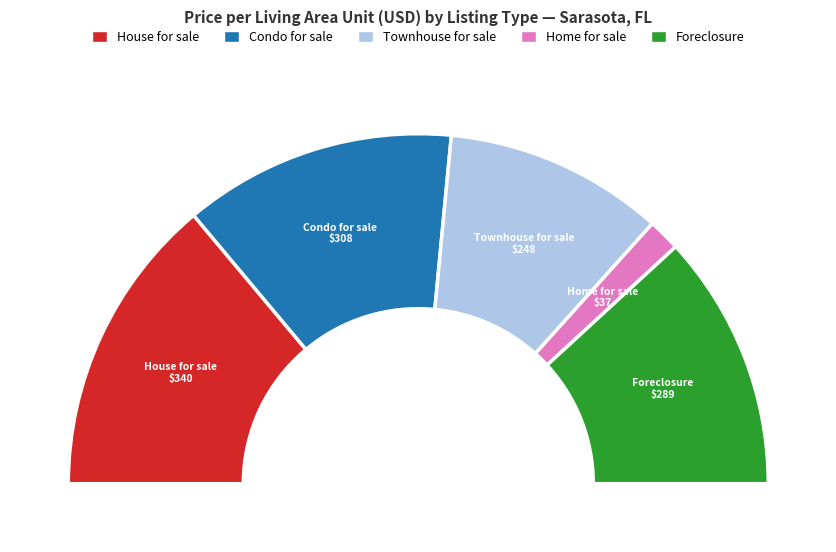

To the nearest percent, what is the difference between the largest and smallest slice percentages?

25%